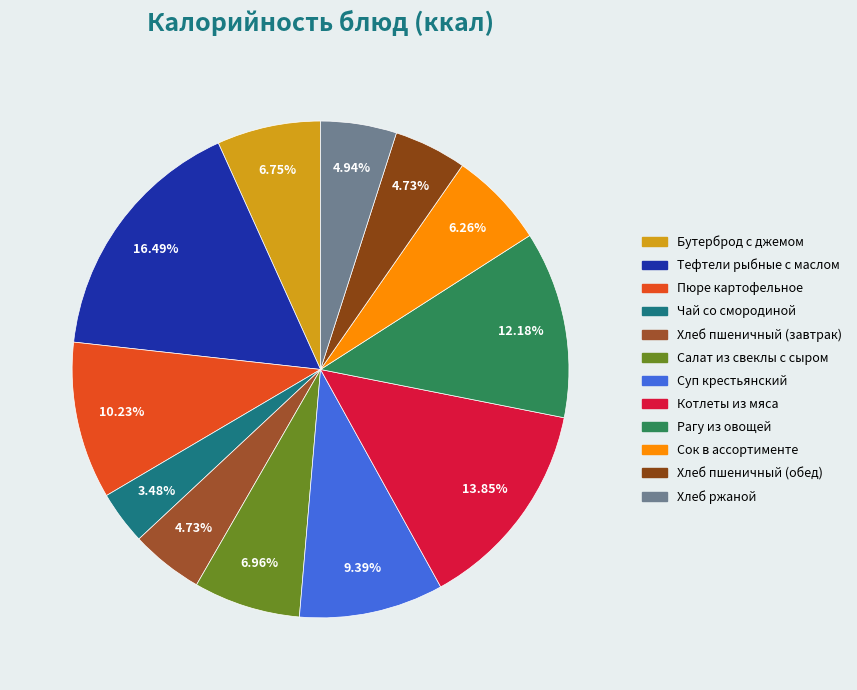

What is the total percentage of Хлеб ржаной and Рагу из овощей?

17.1%